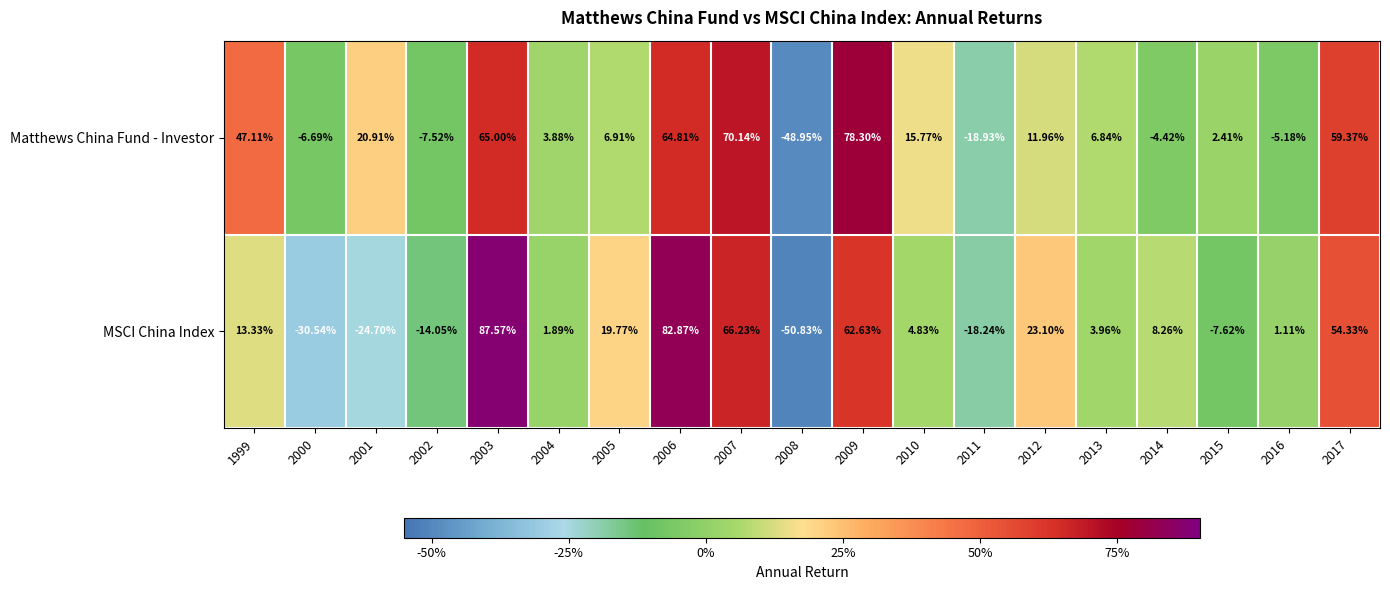

Which series has the largest total across all categories?

Matthews China Fund - Investor